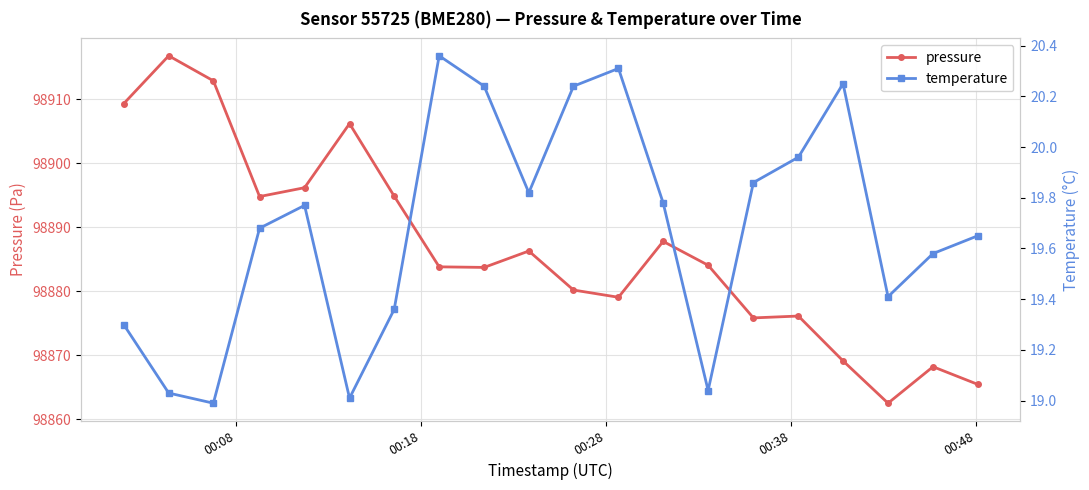

What is the maximum value for pressure?

98916.8